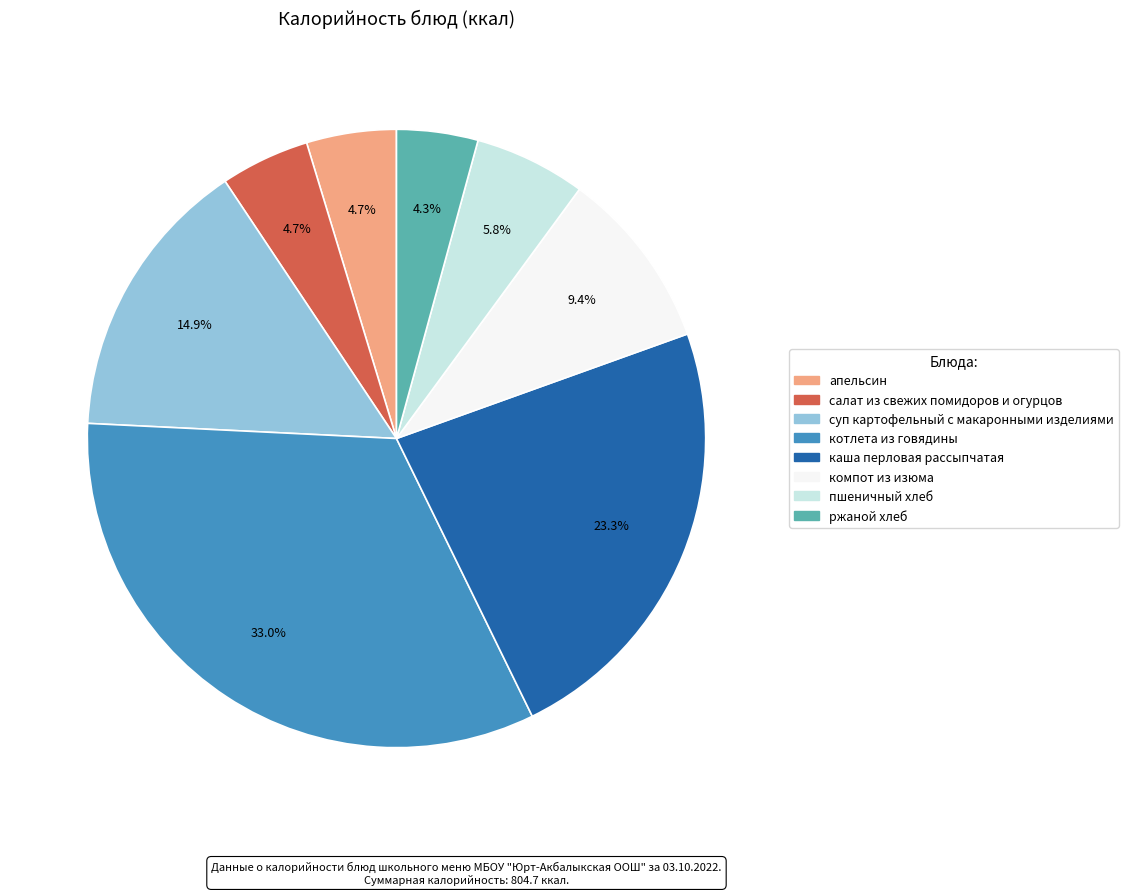

To the nearest percent, what portion does суп картофельный с макаронными изделиями represent?

15%